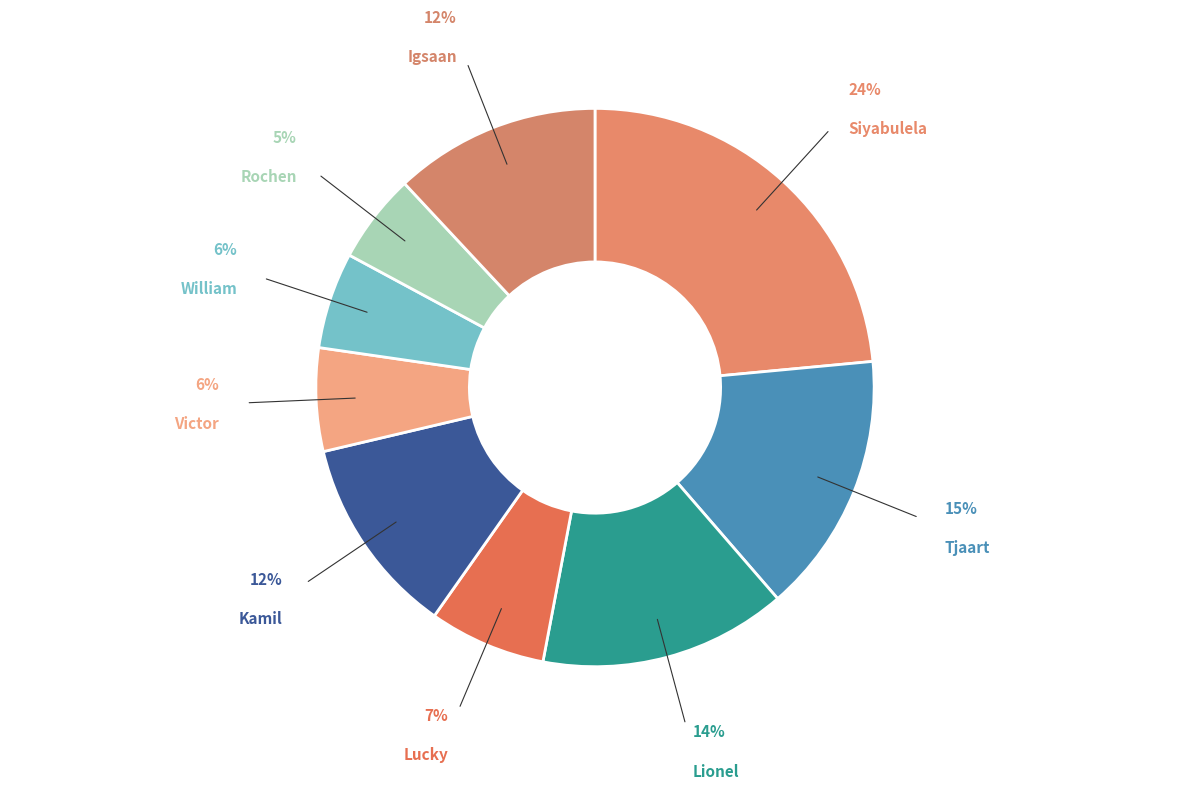

Is there any slice that represents more than half of the pie?

No